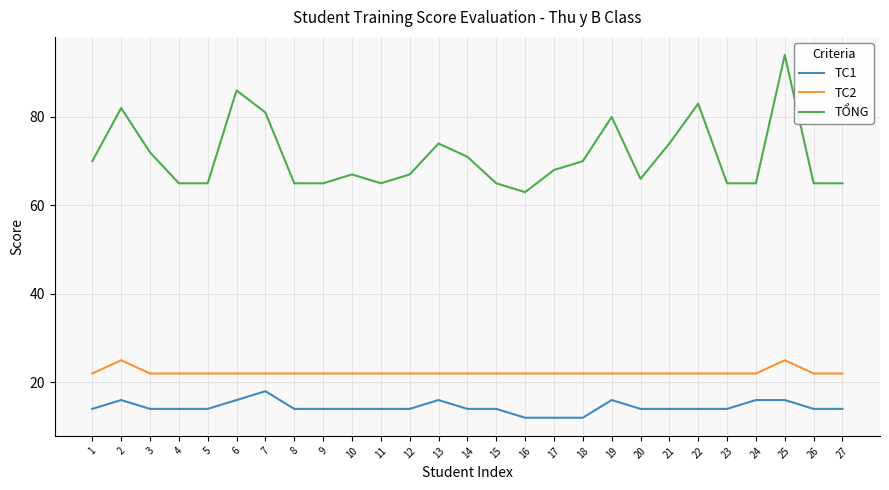

Reading left to right, extract all data points from this chart.

TC1: 14	16	14	14	14	16	18	14	14	14	14	14	16	14	14	12	12	12	16	14	14	14	14	16	16	14	14
TC2: 22	25	22	22	22	22	22	22	22	22	22	22	22	22	22	22	22	22	22	22	22	22	22	22	25	22	22
TỔNG: 70	82	72	65	65	86	81	65	65	67	65	67	74	71	65	63	68	70	80	66	74	83	65	65	94	65	65